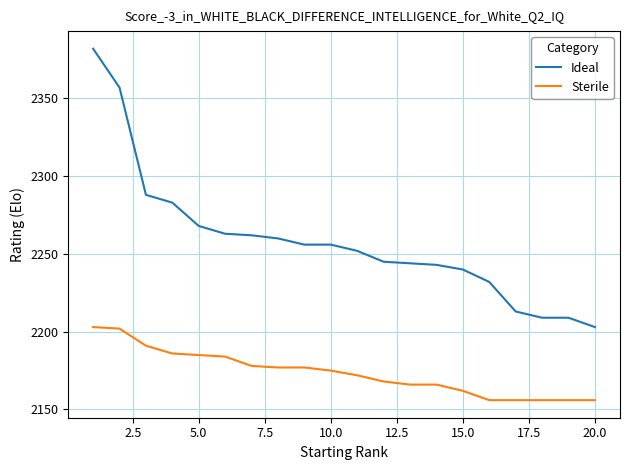

What is the difference between the maximum and minimum values in the Ideal series?

179